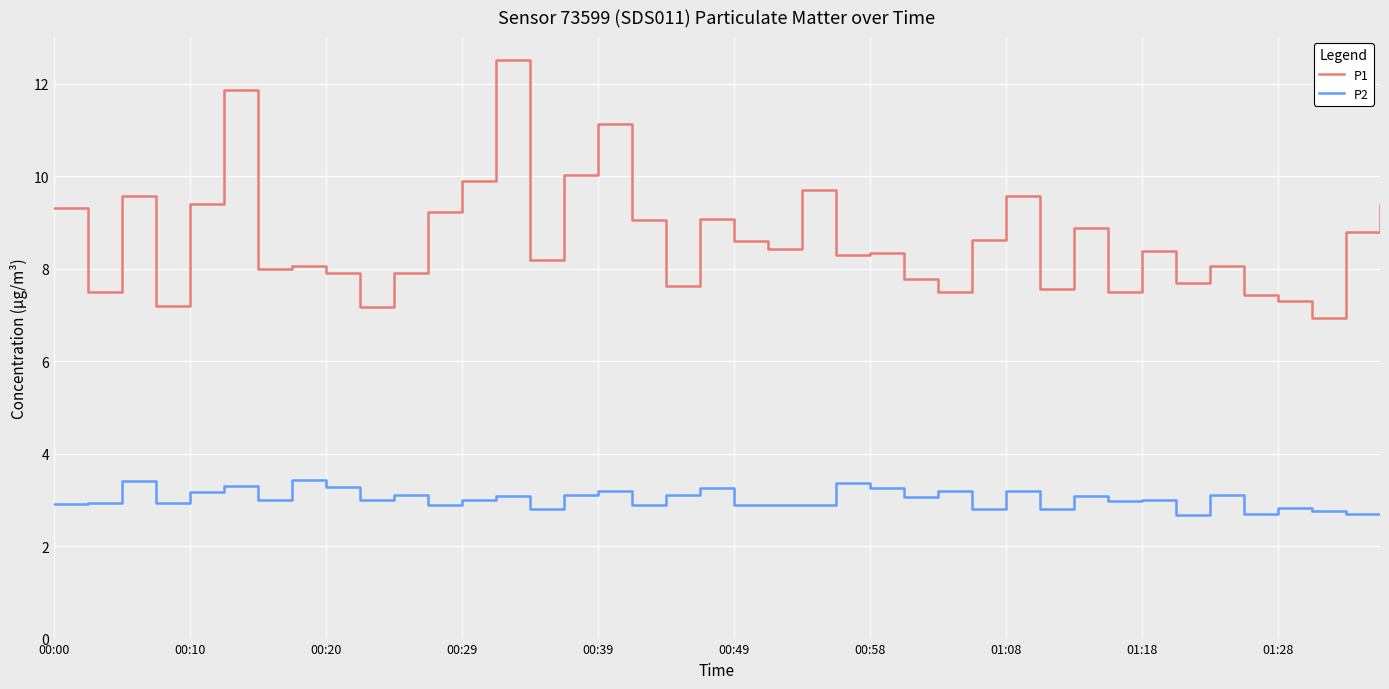

Is this an area chart (filled region under the line)?

No